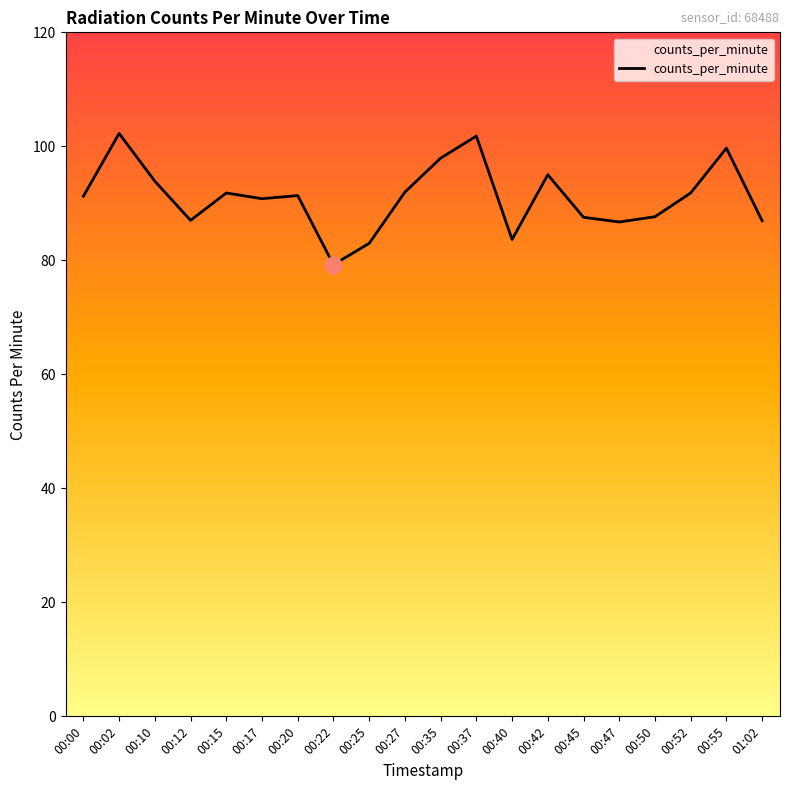

What is the difference between the maximum and minimum values?

23.0